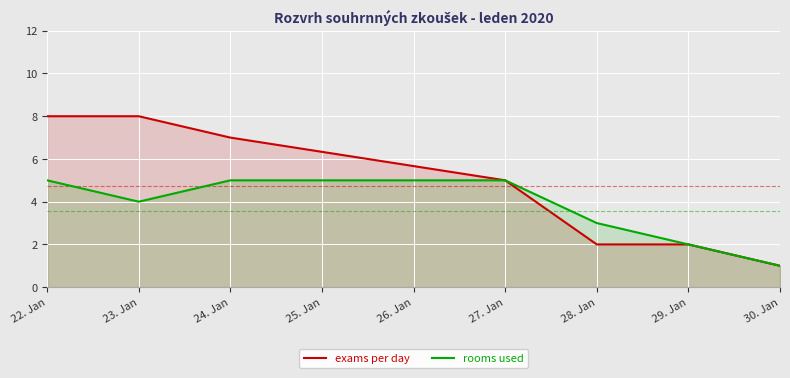

How many categories are shown in the chart?

7